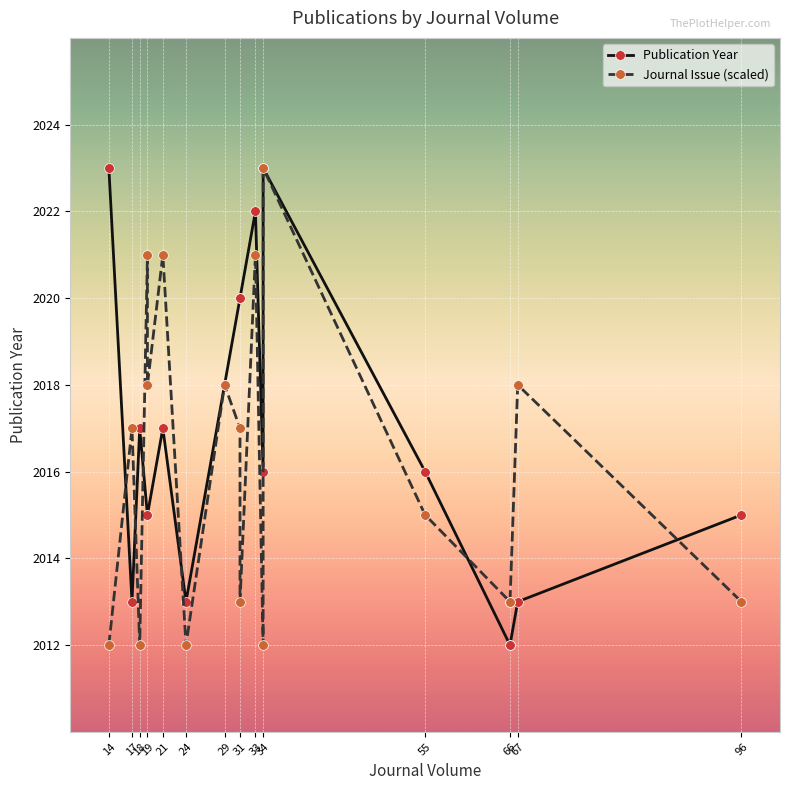

What are all the series names shown in the legend?

Publication Year, Journal Issue (scaled)